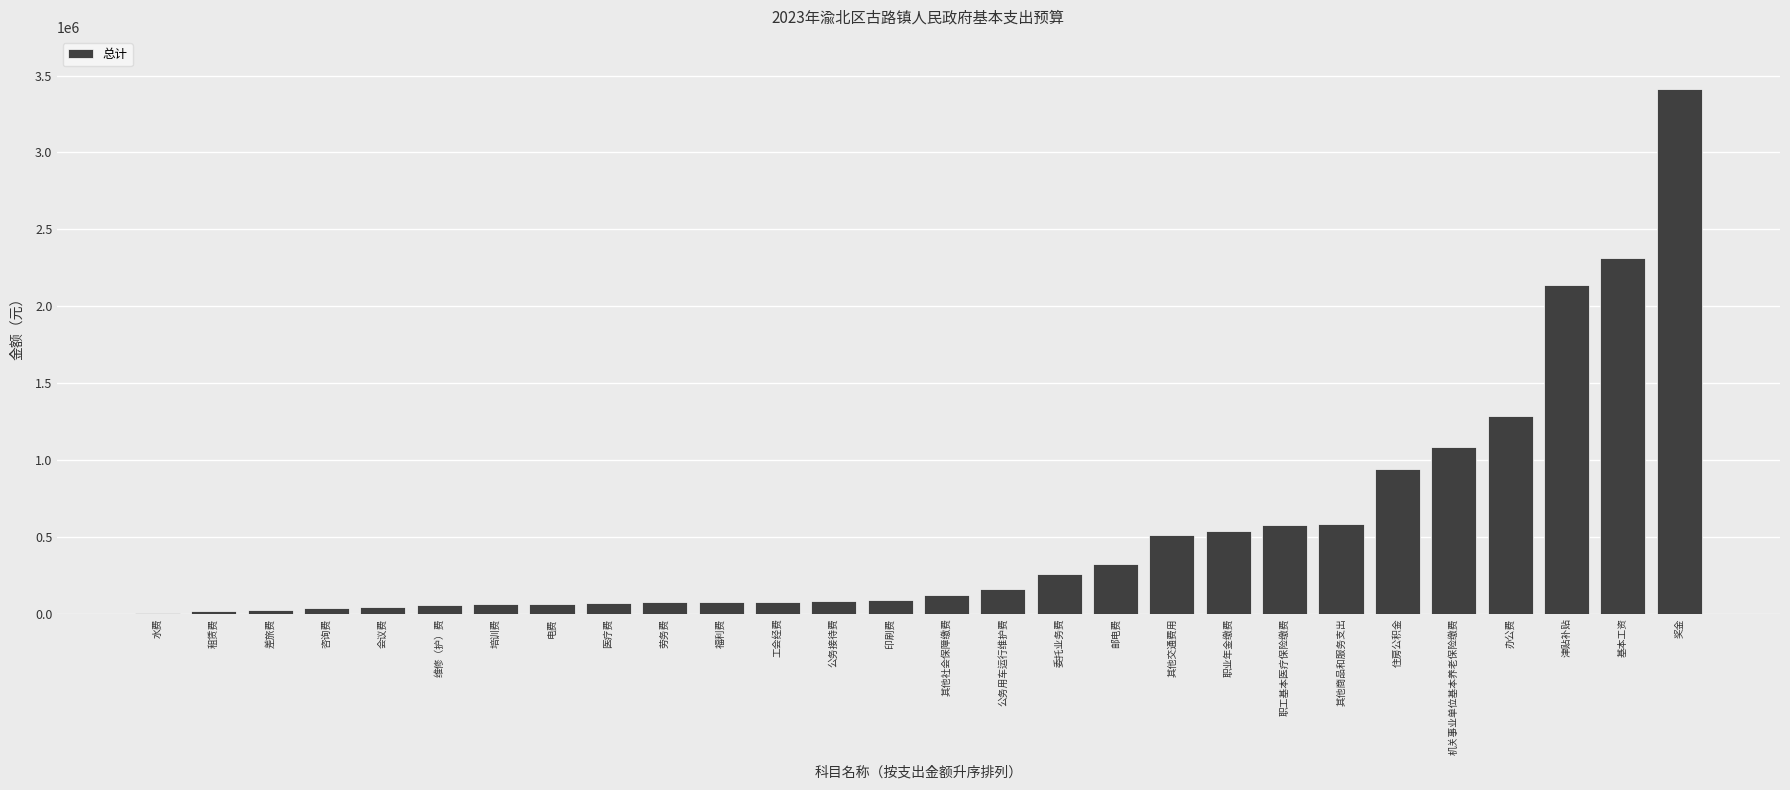

The value at 奖金 is 1824949.2. True or false?

False